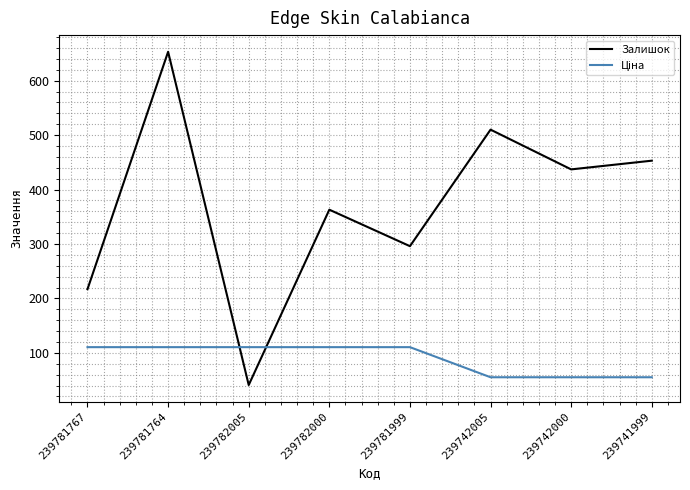

What is the total value across all series at 239781767?

327.6